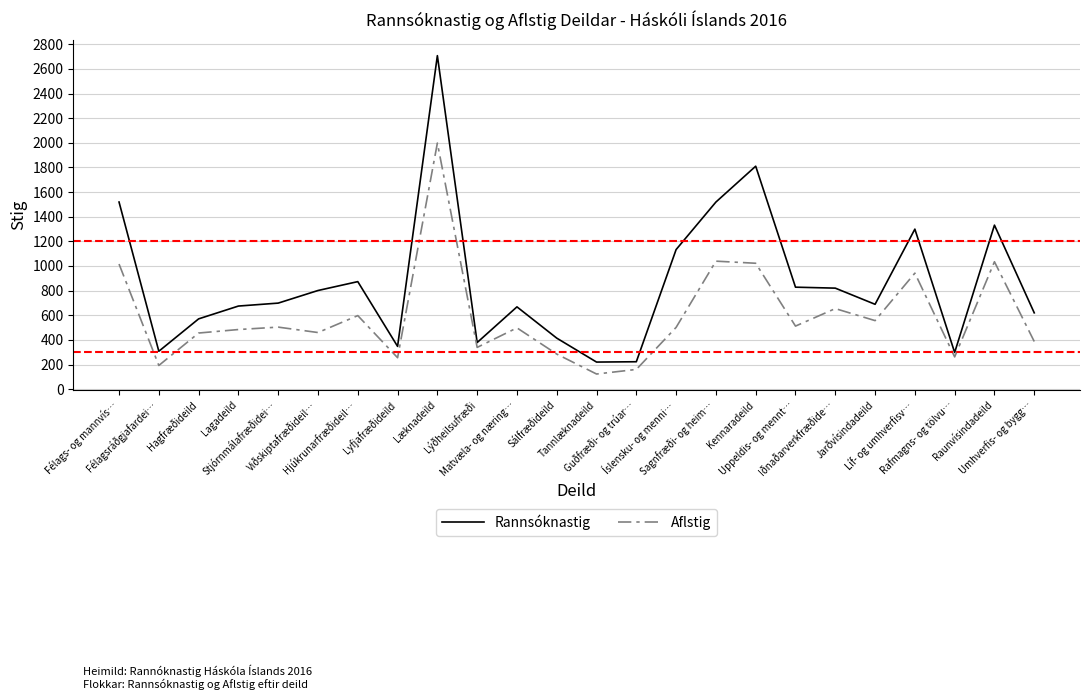

Which category has the lowest value in the Aflstig series?

Tannlæknadeild